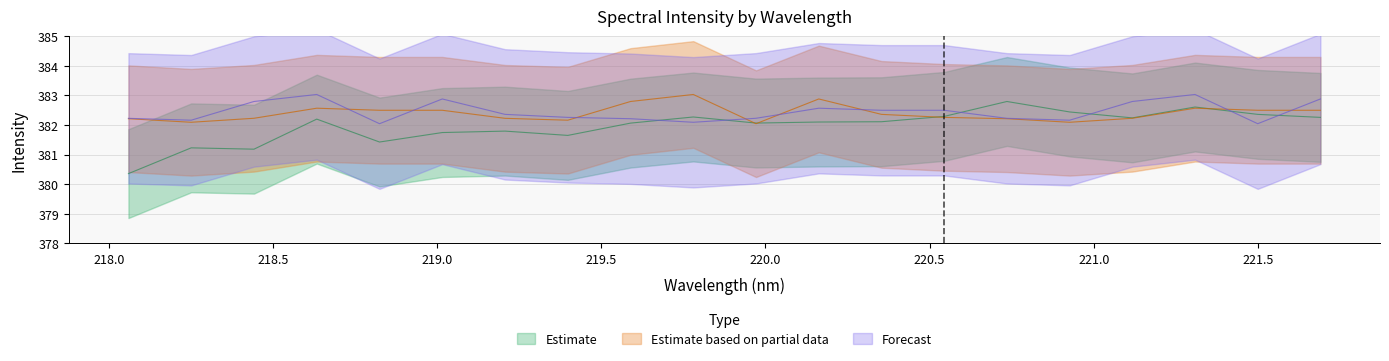

Reading right to left, extract all data points from this chart.

Estimate: 382.3	382.4	382.6	382.2	382.4	382.8	382.3	382.1	382.1	382.1	382.3	382.1	381.6	381.8	381.7	381.4	382.2	381.2	381.2	380.4
Estimate based on partial data: 382.5	382.5	382.6	382.2	382.1	382.2	382.3	382.4	382.9	382.0	383.0	382.8	382.2	382.2	382.5	382.5	382.6	382.2	382.1	382.2
Forecast: 382.9	382.0	383.0	382.8	382.2	382.2	382.5	382.5	382.6	382.2	382.1	382.2	382.3	382.4	382.9	382.0	383.0	382.8	382.2	382.2